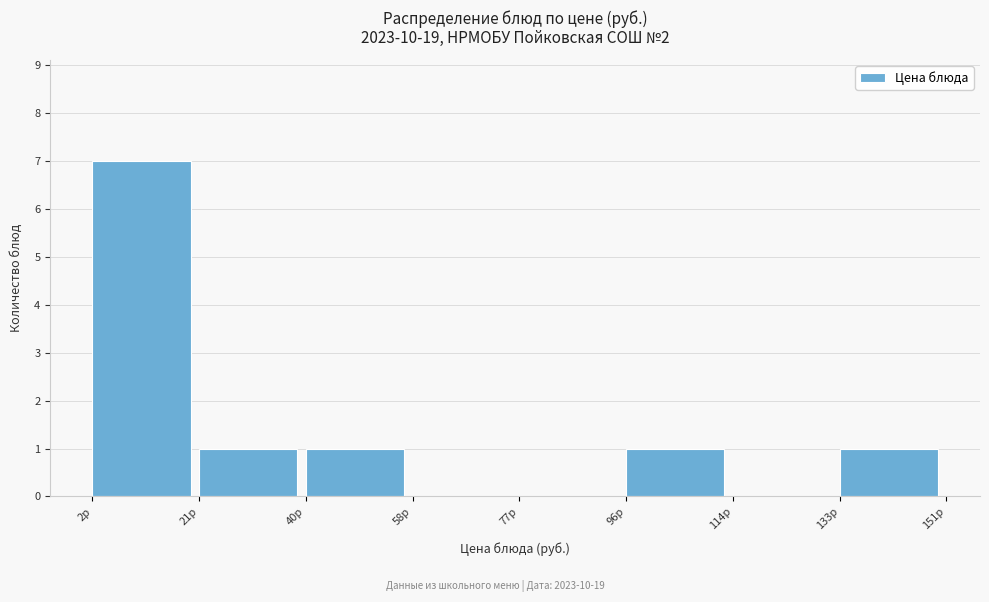

Reading left to right, transcribe this chart: for each bar, give the range it covers on the x-axis and its height. Neither the bar edges nor the heights are printed on the chart, so give them approximately, as read against the axes.

2 to 22: 7
22 to 40: 1
40 to 58: 1
58 to 76: 0
76 to 96: 0
96 to 114: 1
114 to 132: 0
132 to 152: 1